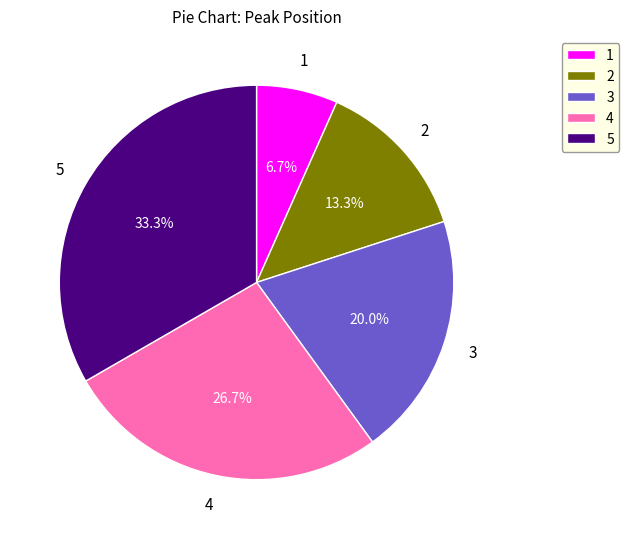

How many segments does this pie chart have?

5